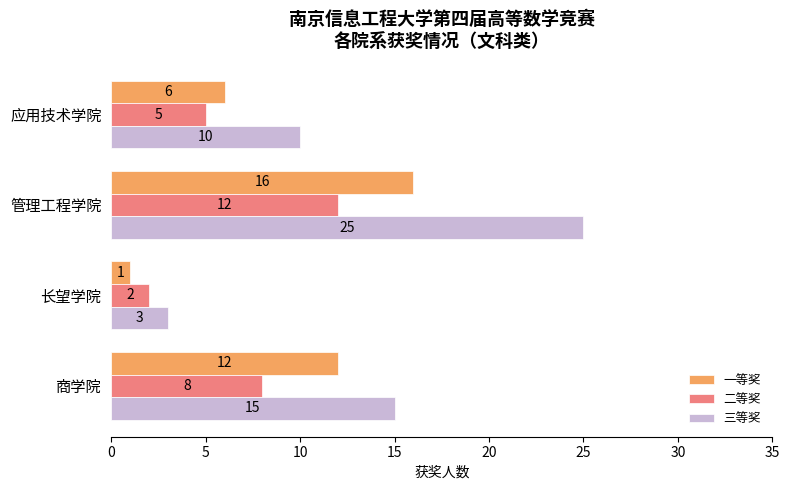

What are all the series names shown in the legend?

一等奖, 二等奖, 三等奖